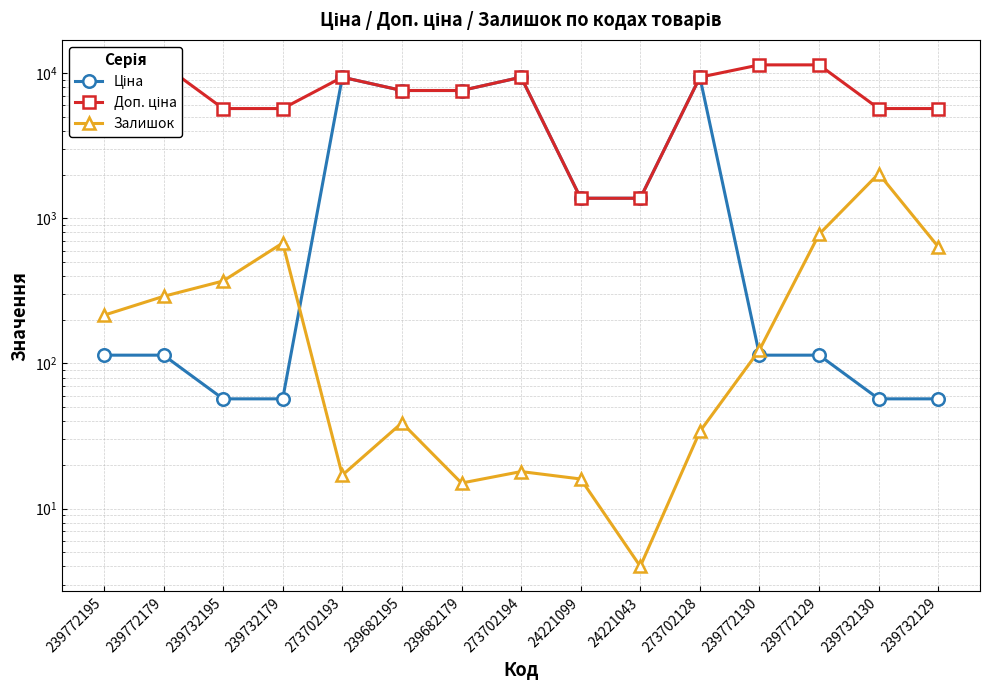

What is the difference between the Доп. ціна values at 239732130 and 239772179?

5705.0